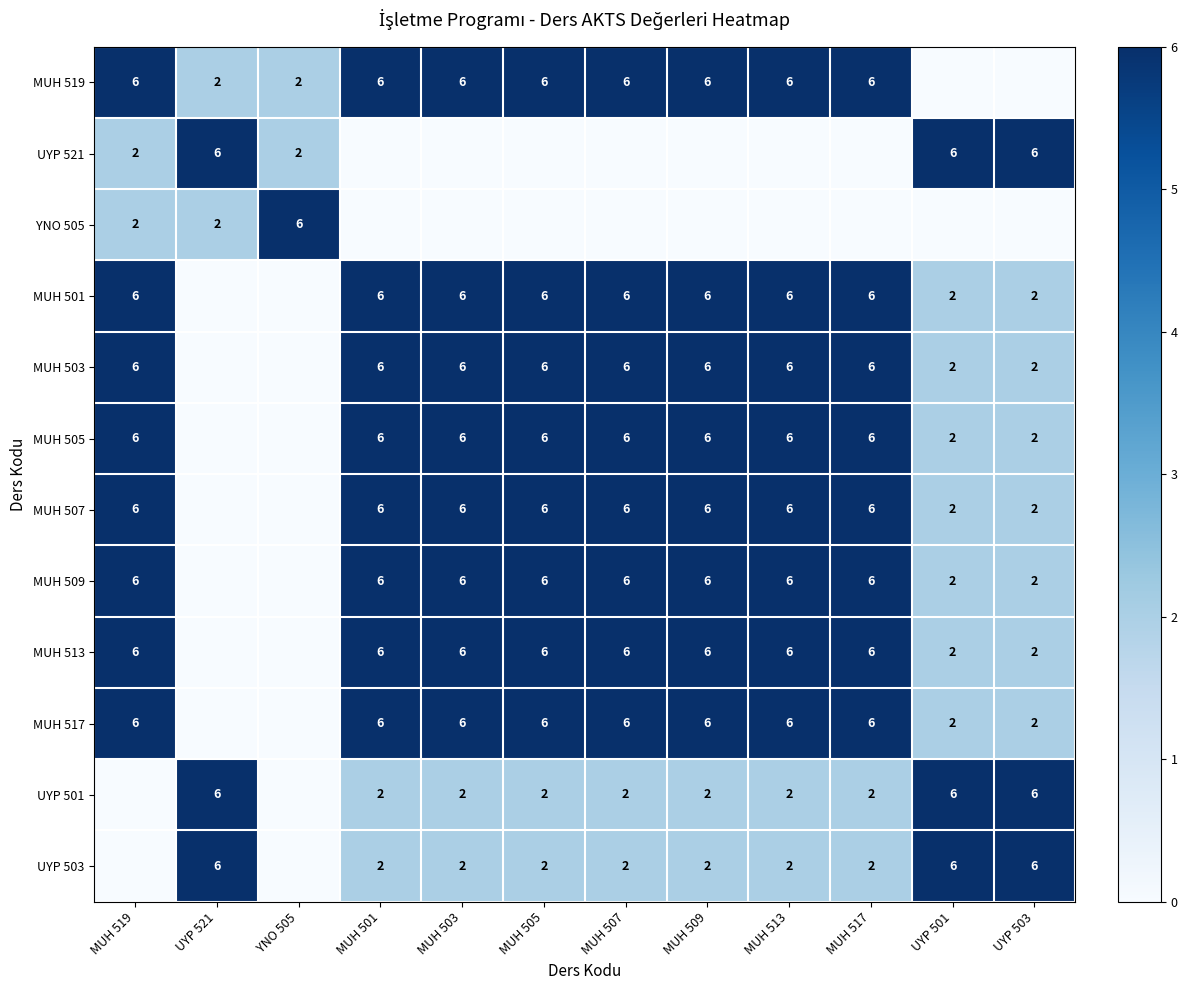

The MUH 519 series shows 4 at MUH 501. True or false?

False